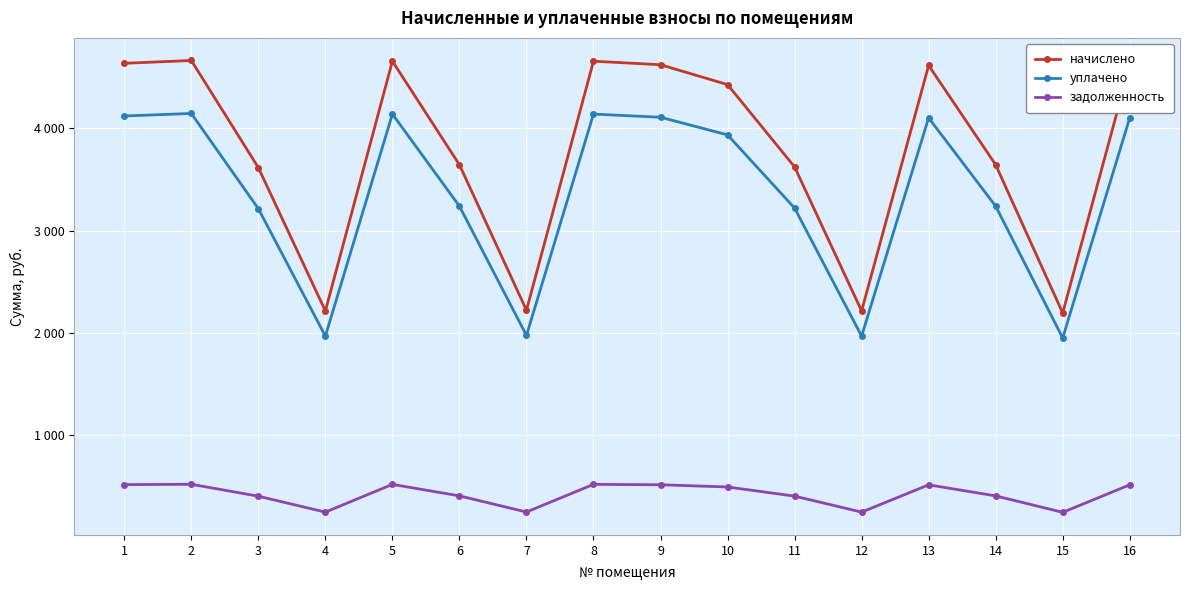

Rank the series at 15 from lowest to highest value.

задолженность, уплачено, начислено